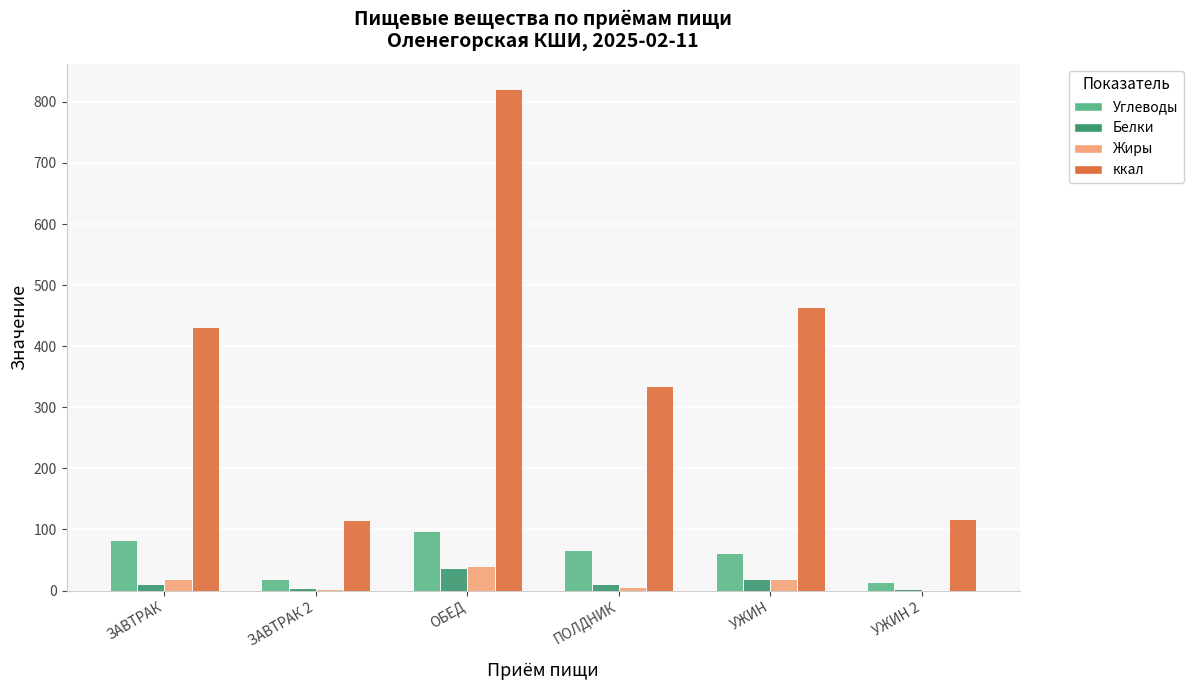

At which category is the sum across all series the highest?

ОБЕД